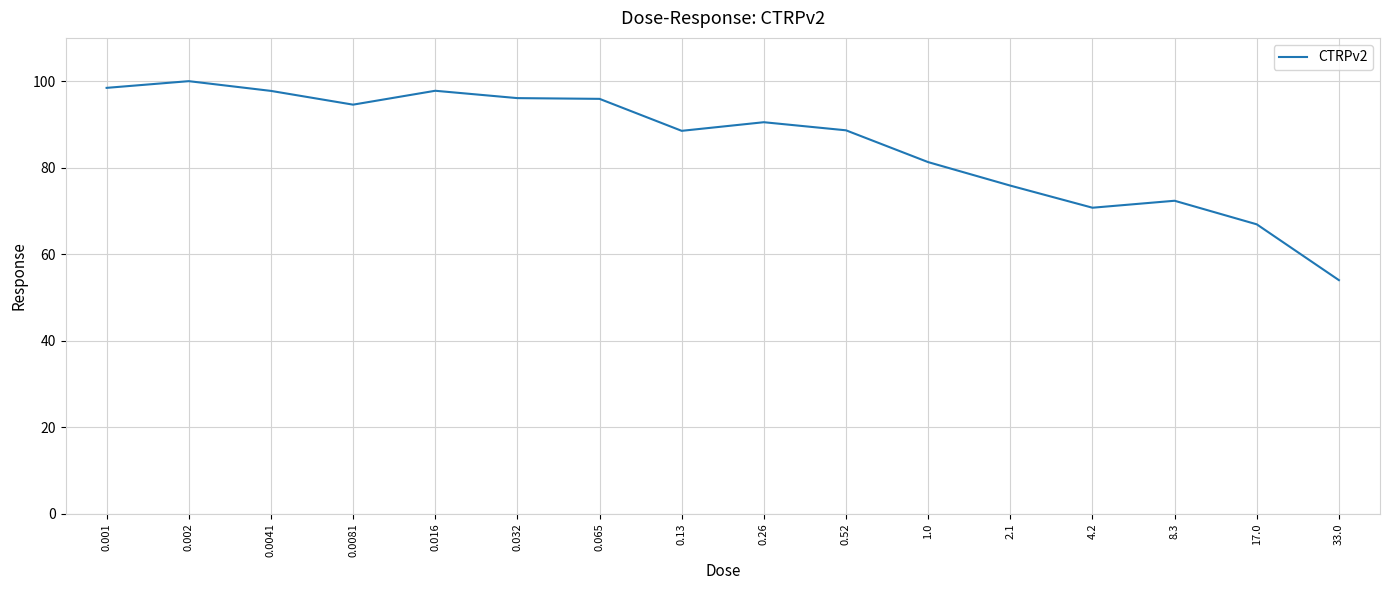

What is the ratio of the value at 0.26 to the value at 0.002?

0.9